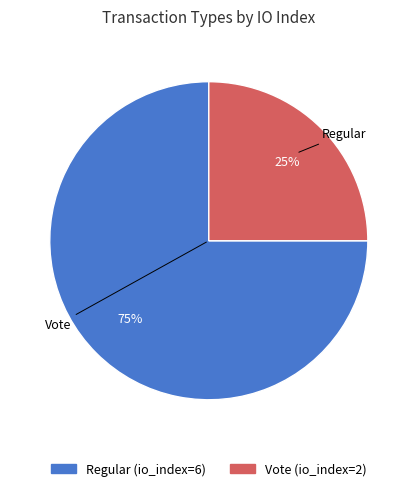

To the nearest percent, what portion does Regular represent?

75%